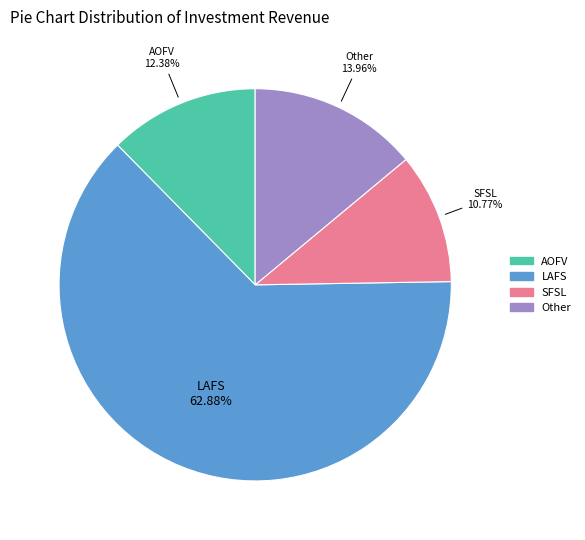

Count the number of slices in the pie.

4